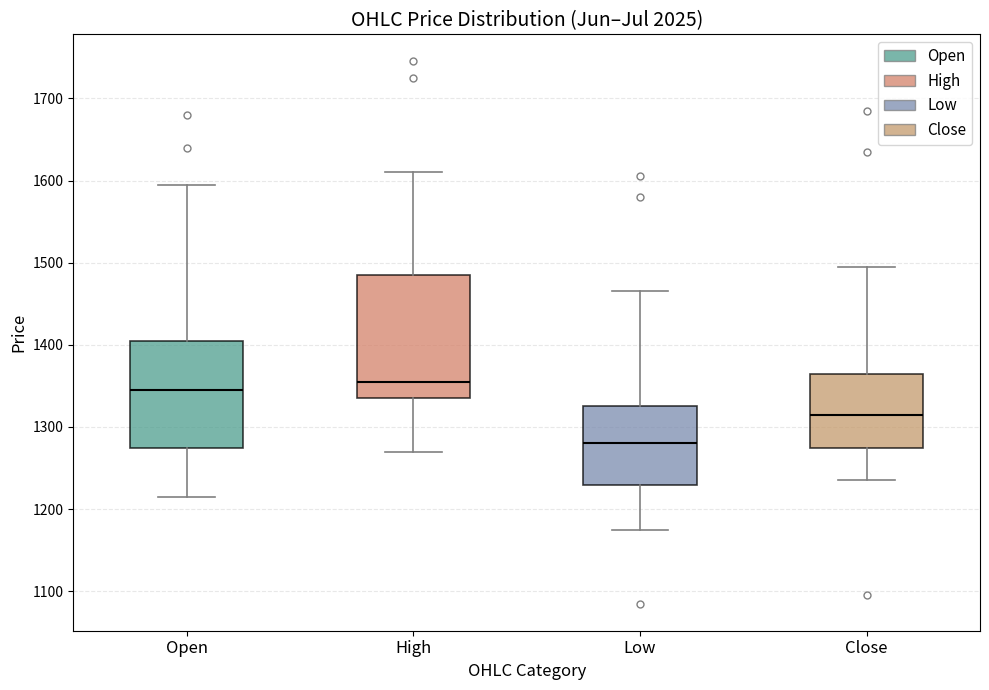

Where is the lower edge of the box for Open on the y-axis? The values are not printed on the chart, so give them approximately, as read against the axis.

1280